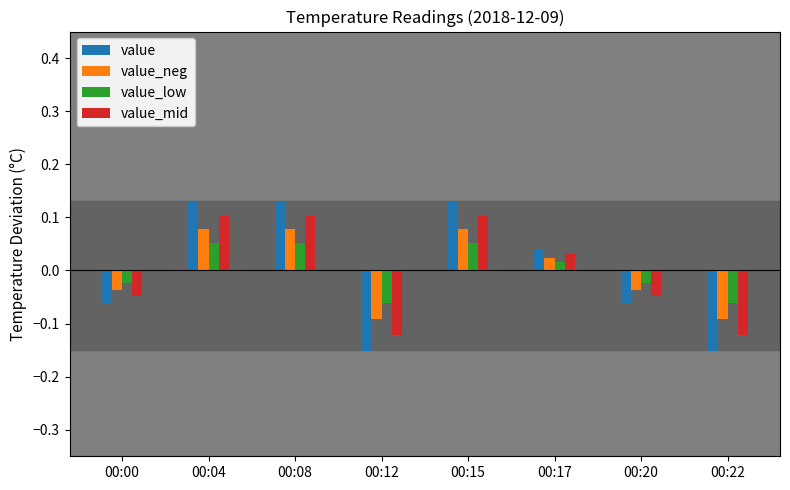

How many values in the value series exceed 0?

4